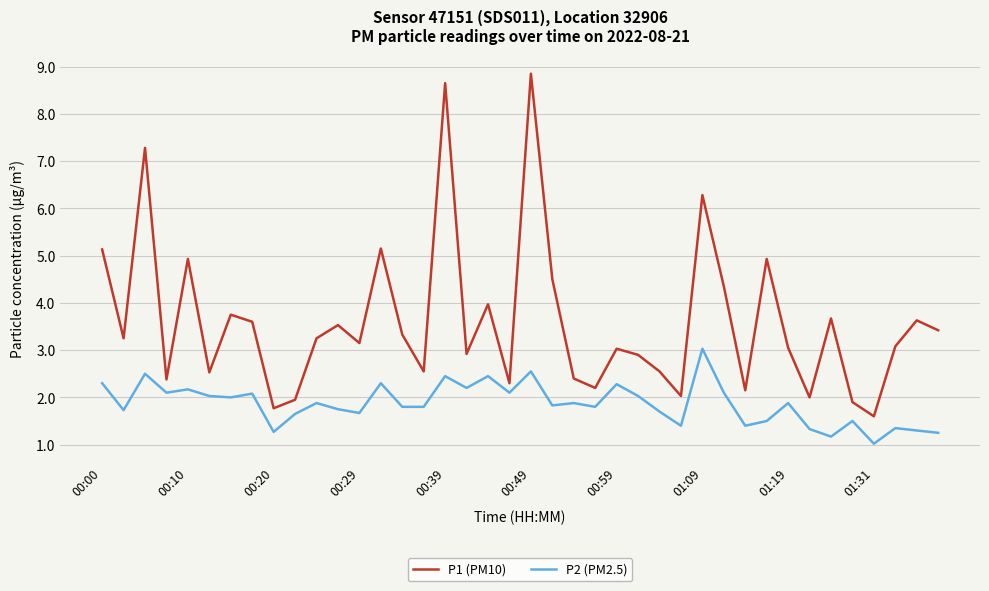

Which series has the largest total across all categories?

P1 (PM10)